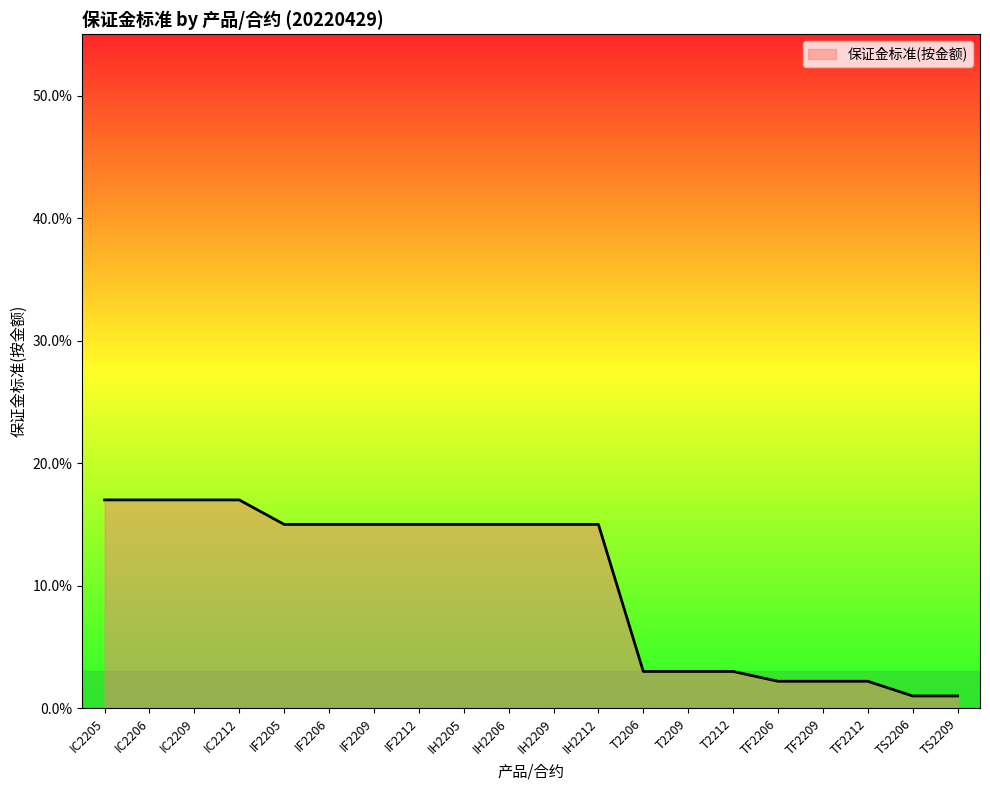

True or false: the data has more than 0 interior local peaks.

False